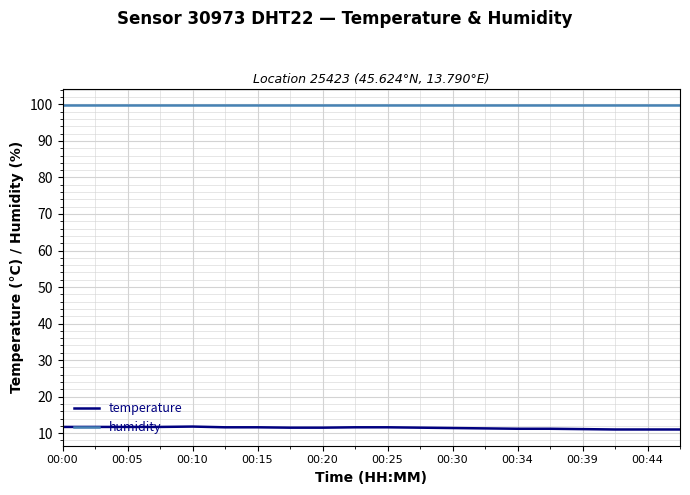

True or false: humidity and temperature intersect in this chart.

False